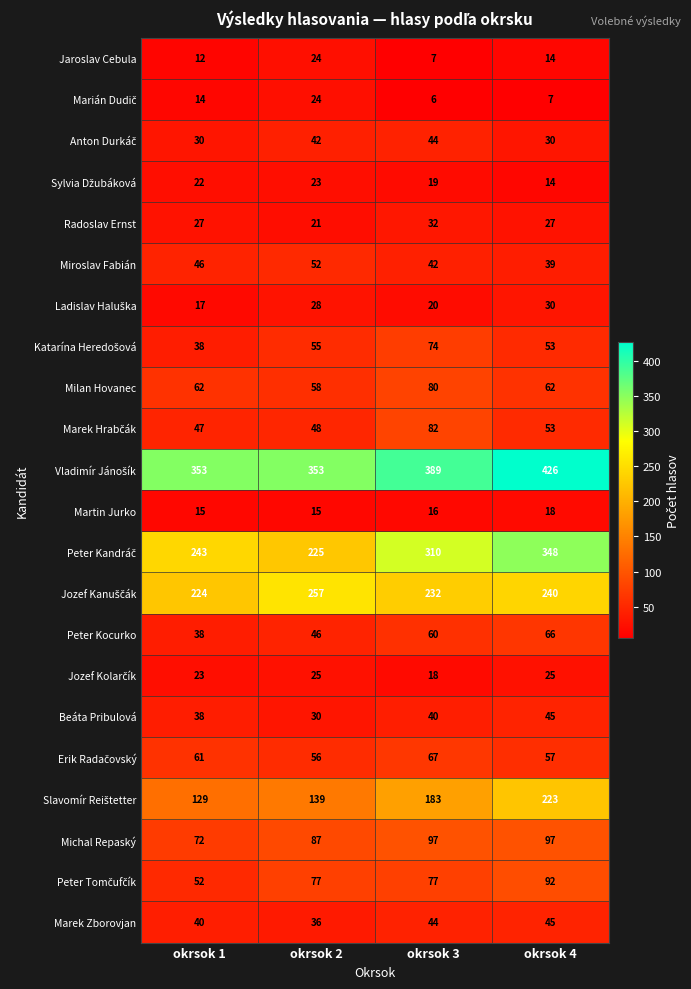

Which category has the highest value across all series?

okrsok 4